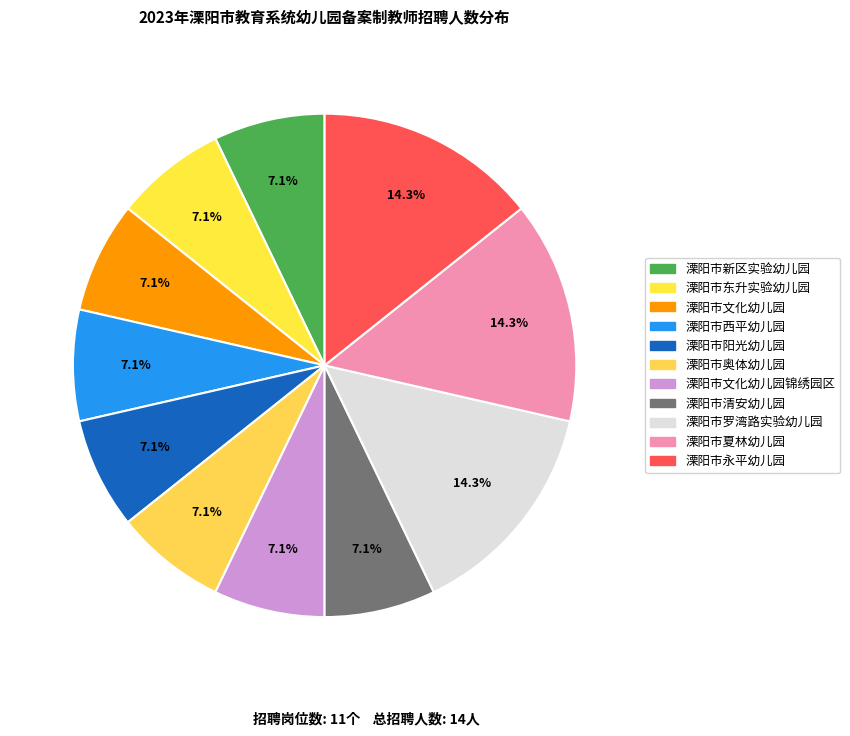

How many slices are in this pie chart?

11